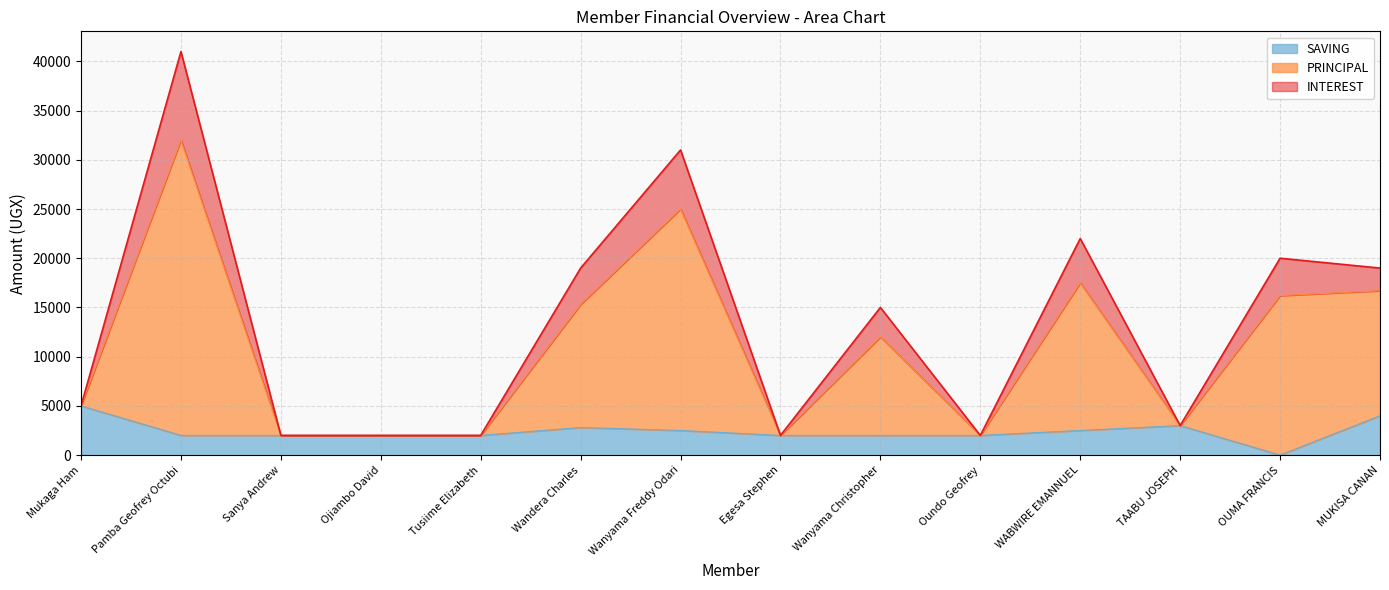

What is the difference between the maximum and minimum values in the SAVING series?

5000